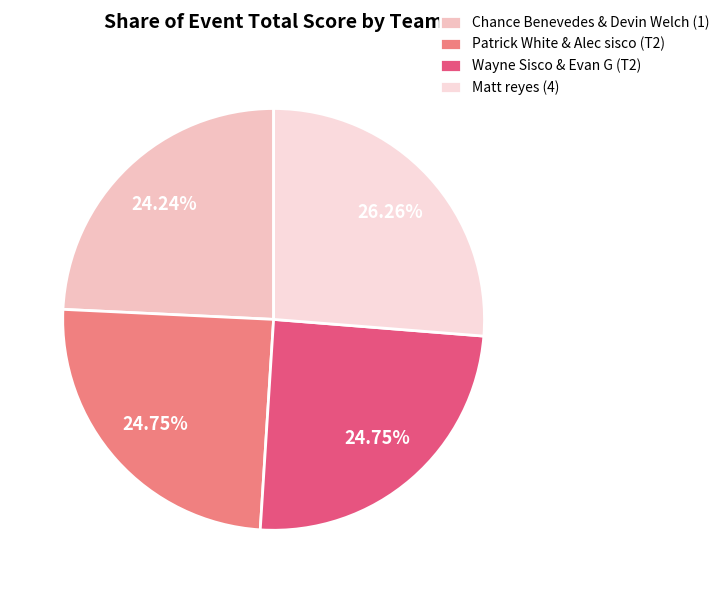

To the nearest percent, what percentage of the pie is Matt reyes (4)?

26%